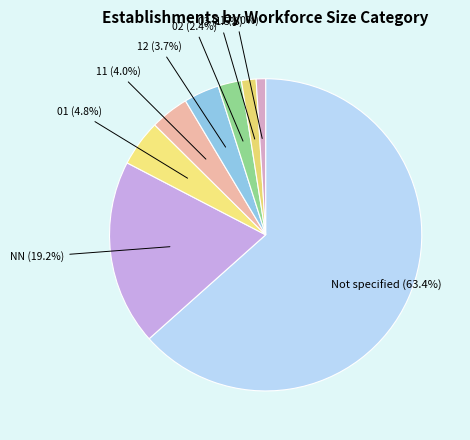

How many slices are in this pie chart?

8